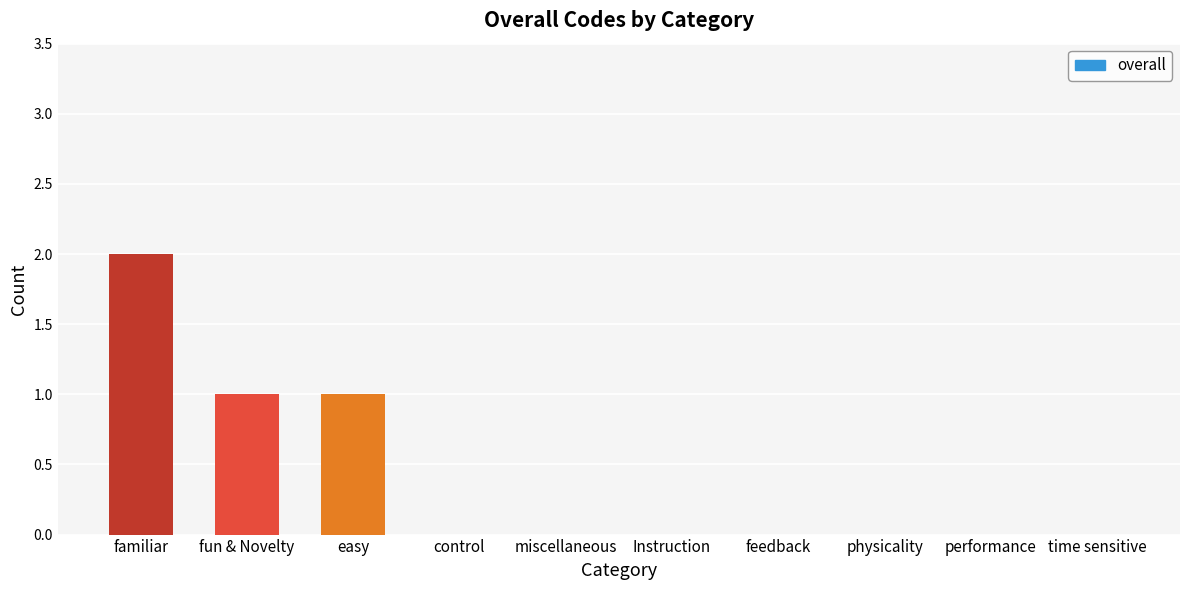

What is the greatest value displayed?

2